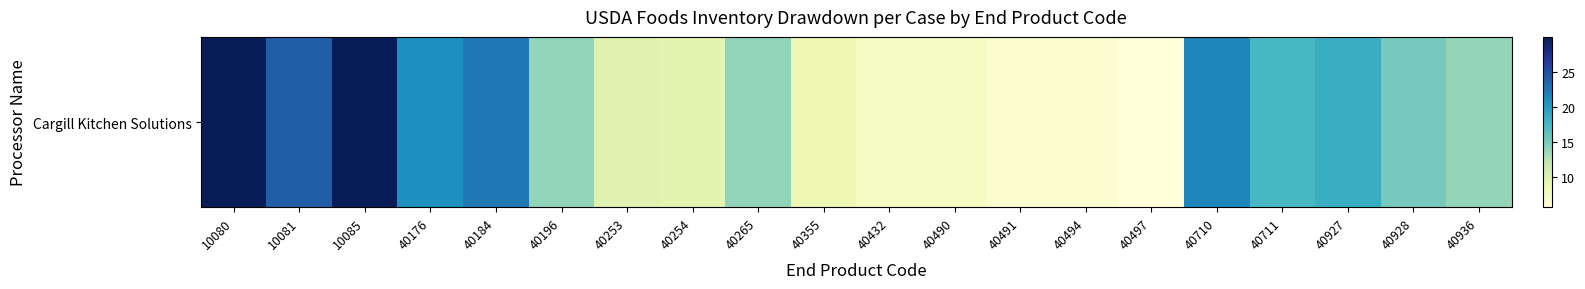

What is the difference between the values at 40936 and 40253?

4.1